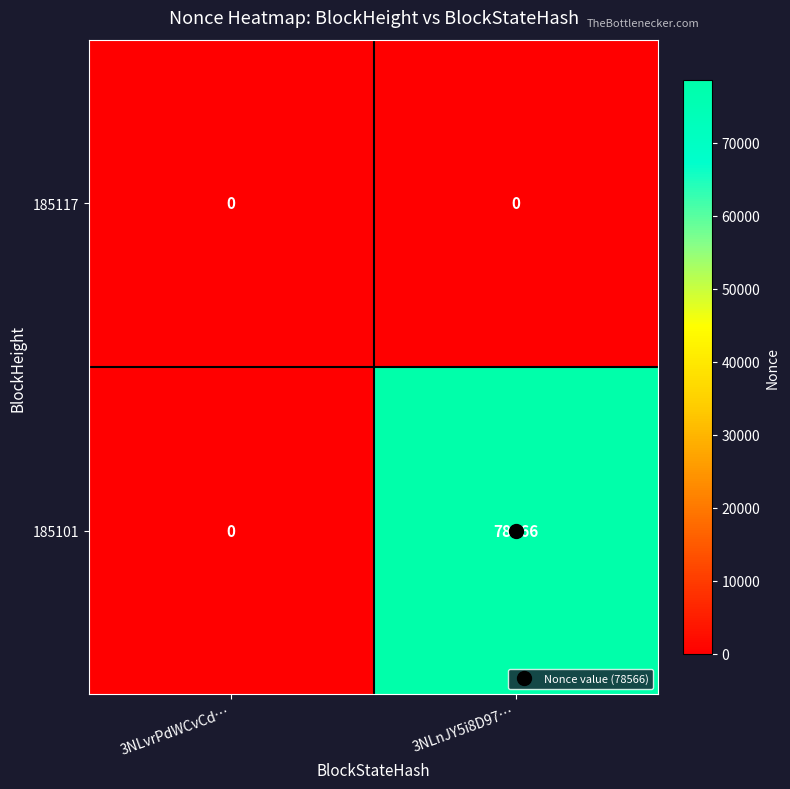

Is it true that 185101 equals -34583 at 3NLvrPdWCvCd…?

False